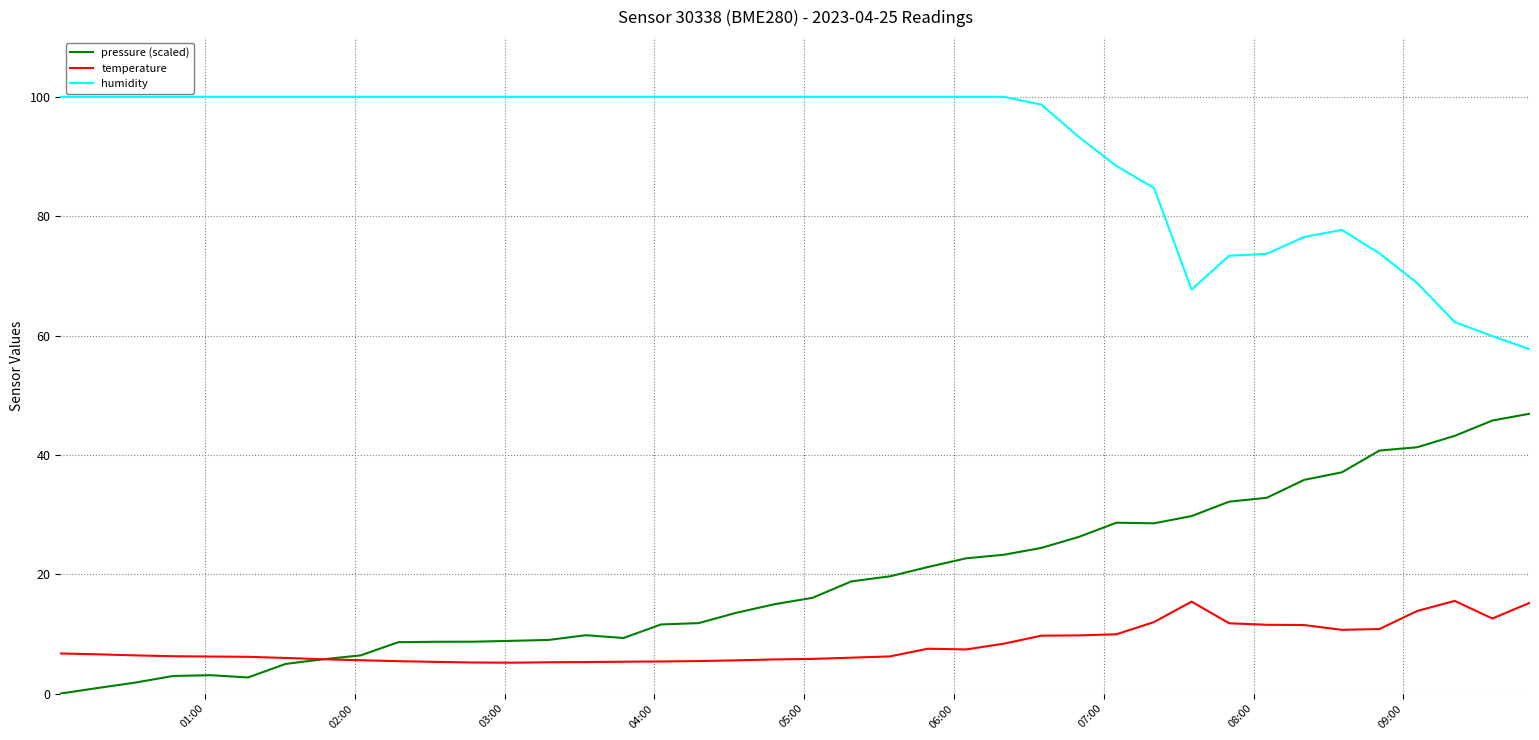

What is the maximum value shown in the chart?

100.0